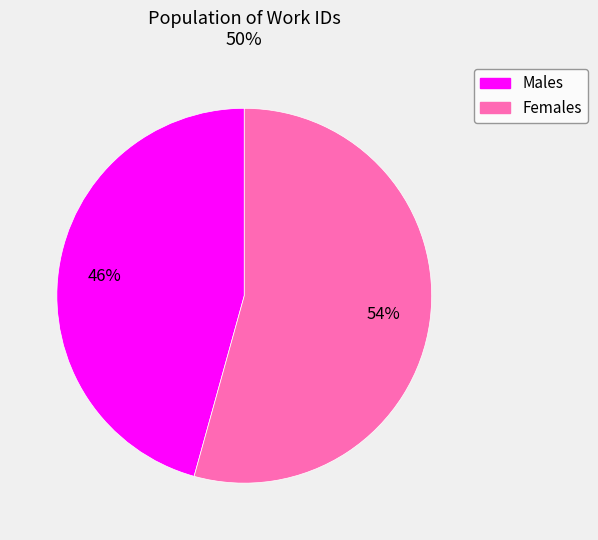

True or false: Males accounts for 46% of the total.

True